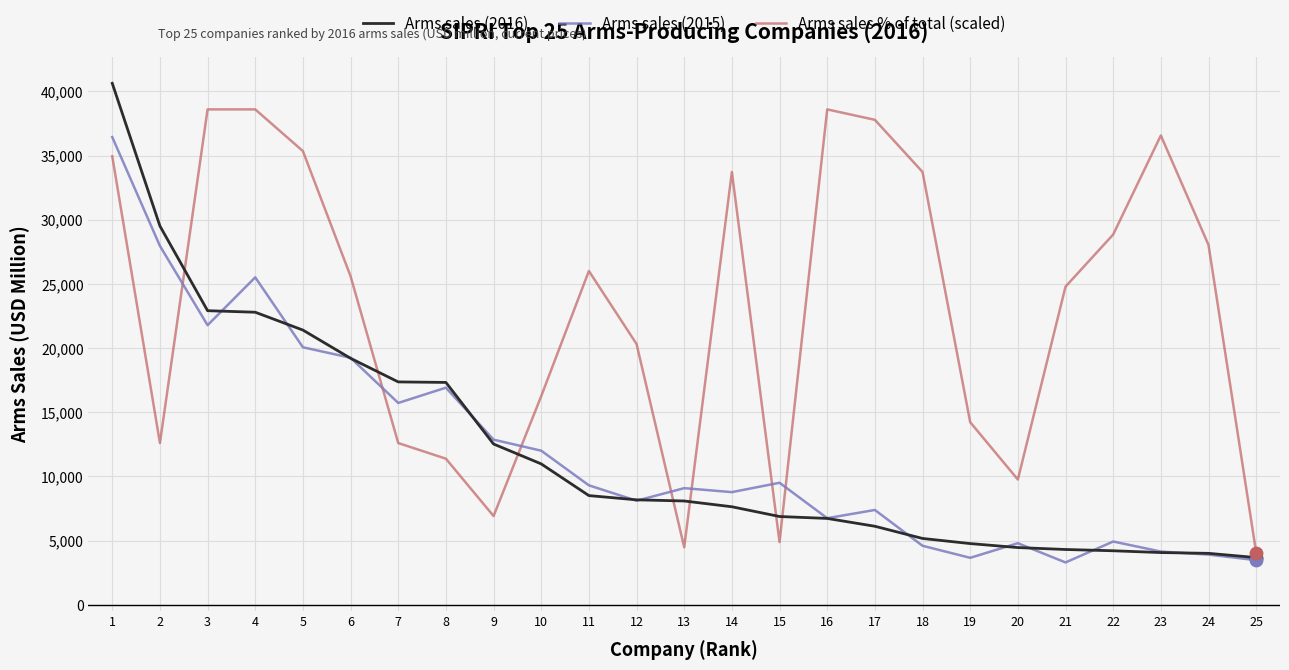

What is the total value across all series at 14?

50122.9